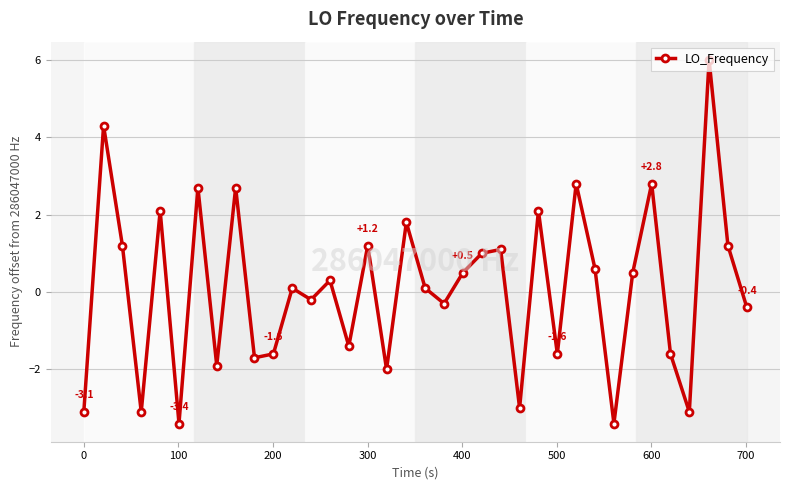

How many values are below 0?

16